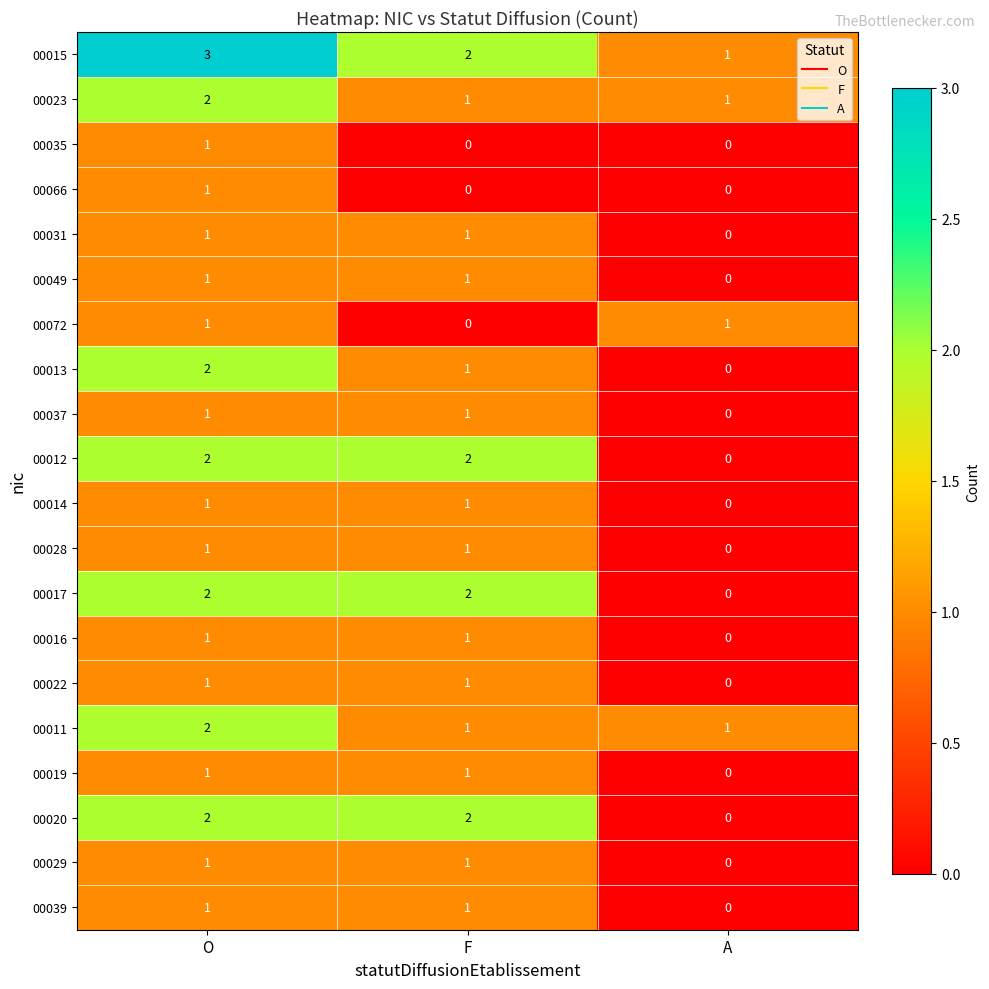

Where is 00072 nearest to the value 0?

F